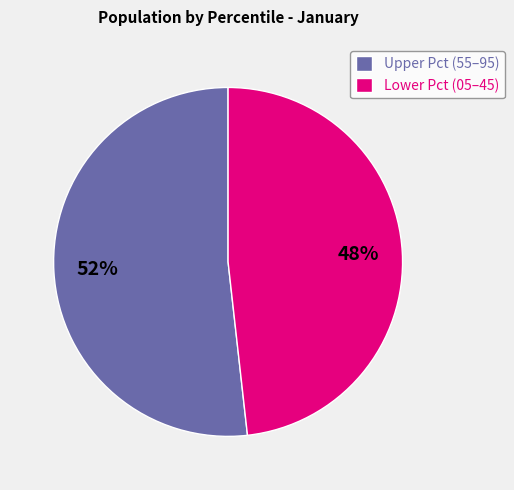

To the nearest percent, what is the difference between the largest and smallest slice percentages?

4%